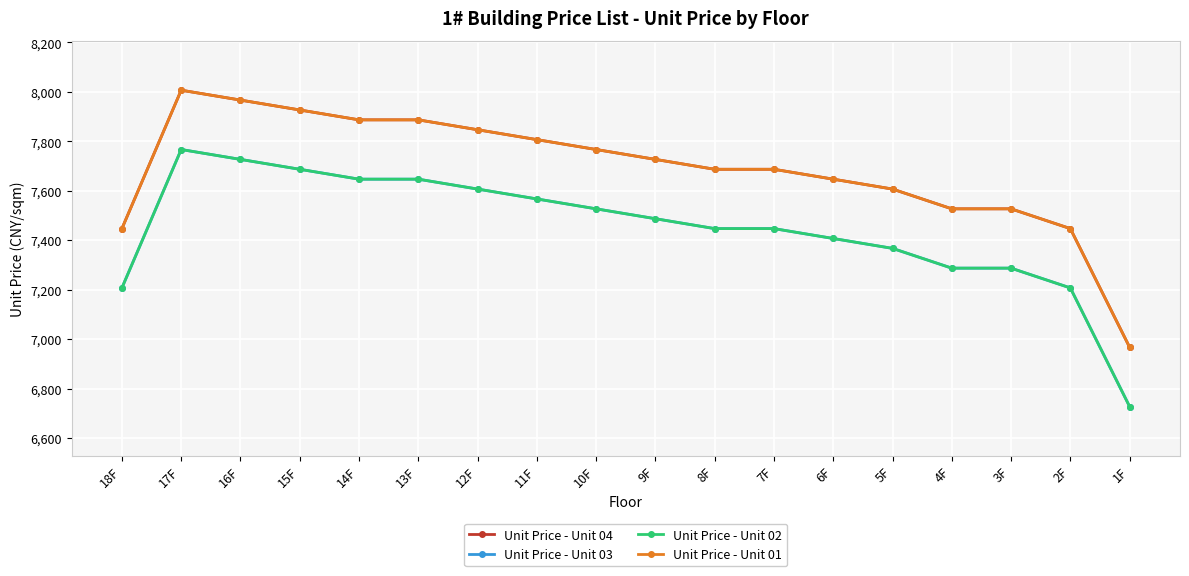

Which series has the largest total across all categories?

Unit Price - Unit 04